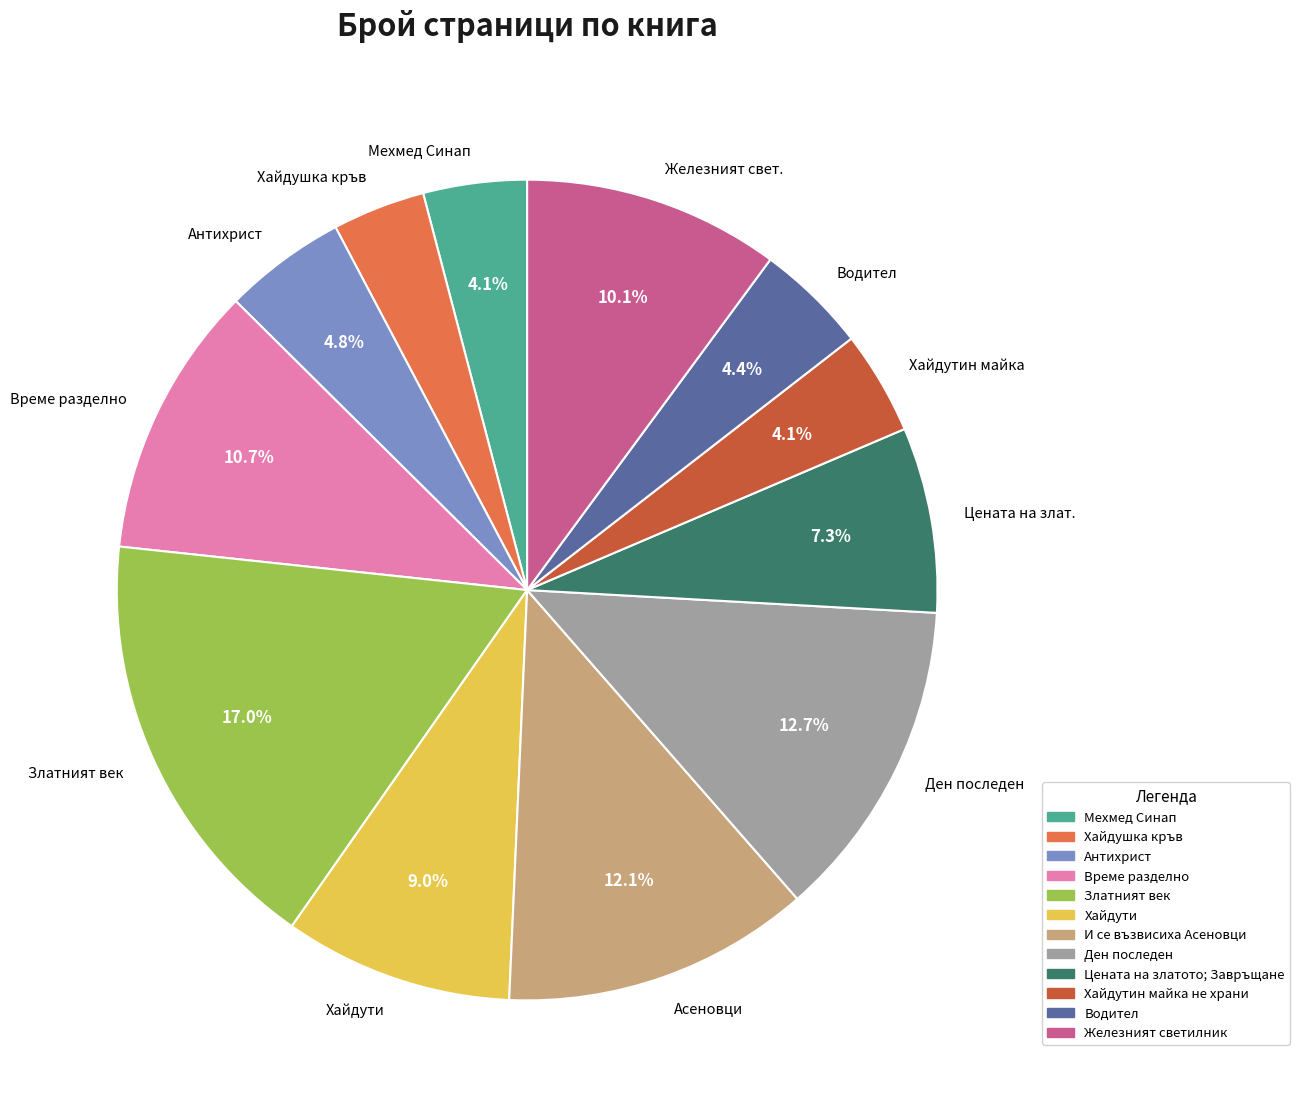

Is the sum of Ден последен and Хайдушка кръв greater than half?

No